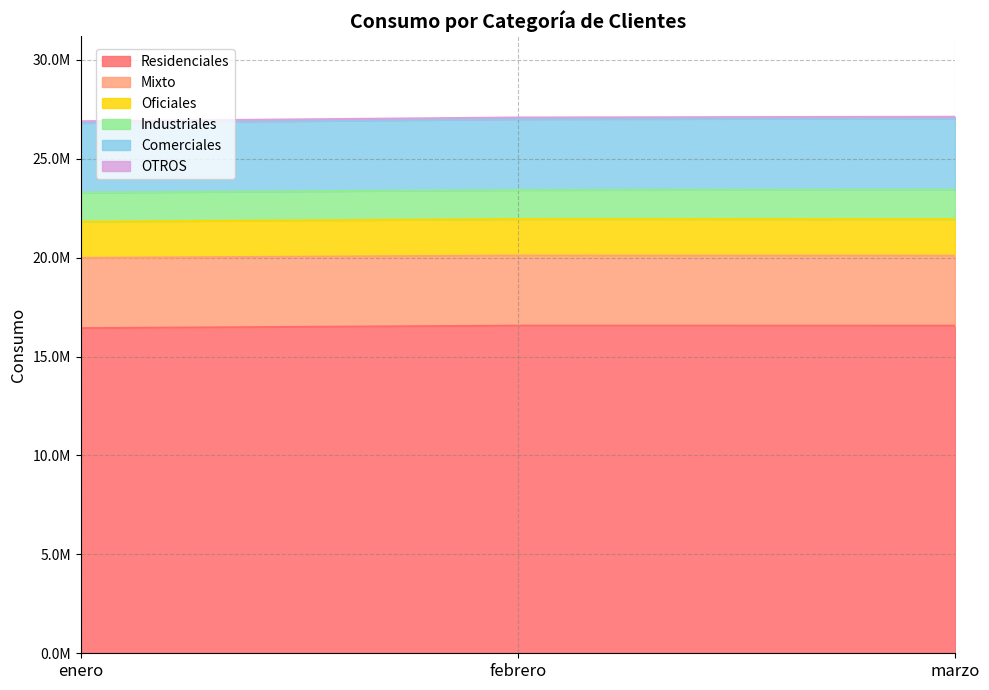

Does the chart have visible grid lines?

Yes